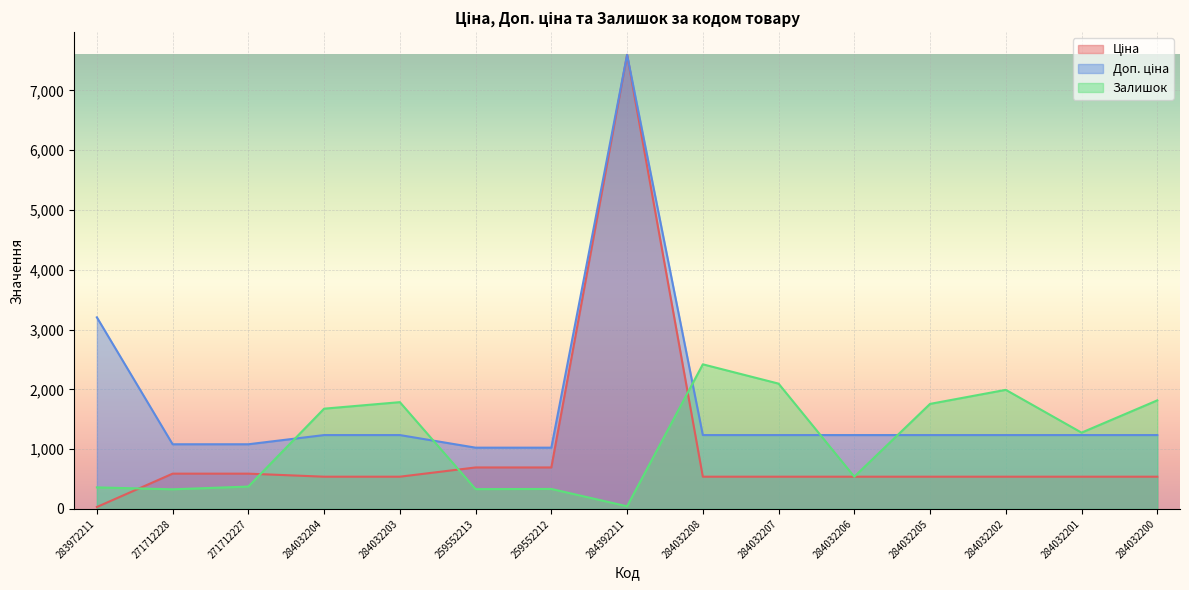

Which category has the lowest value in the Ціна series?

283972211